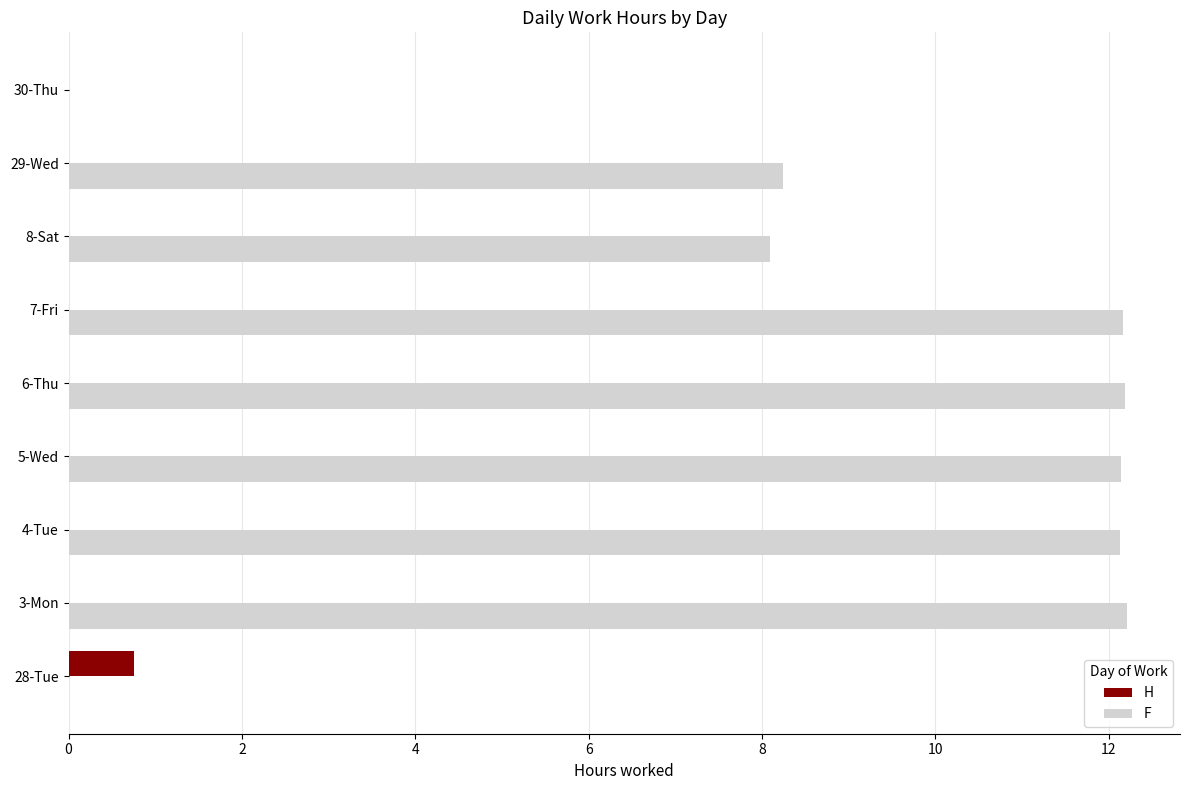

What is the total value across all series at 3-Mon?

12.2